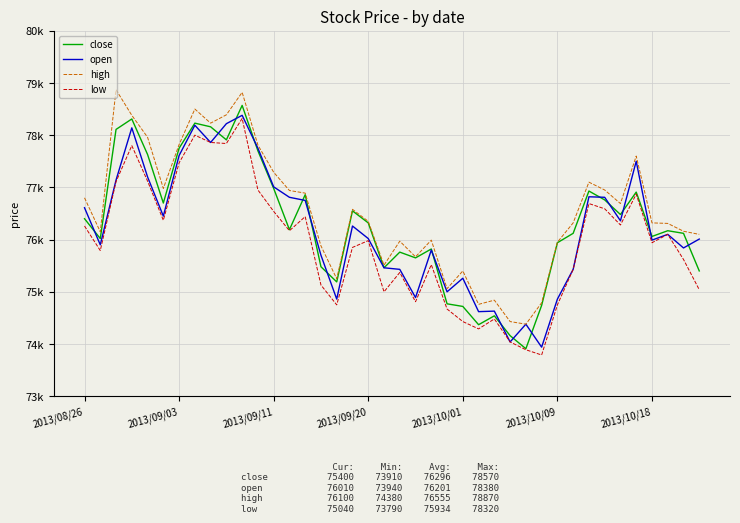

Which series has the largest total across all categories?

high